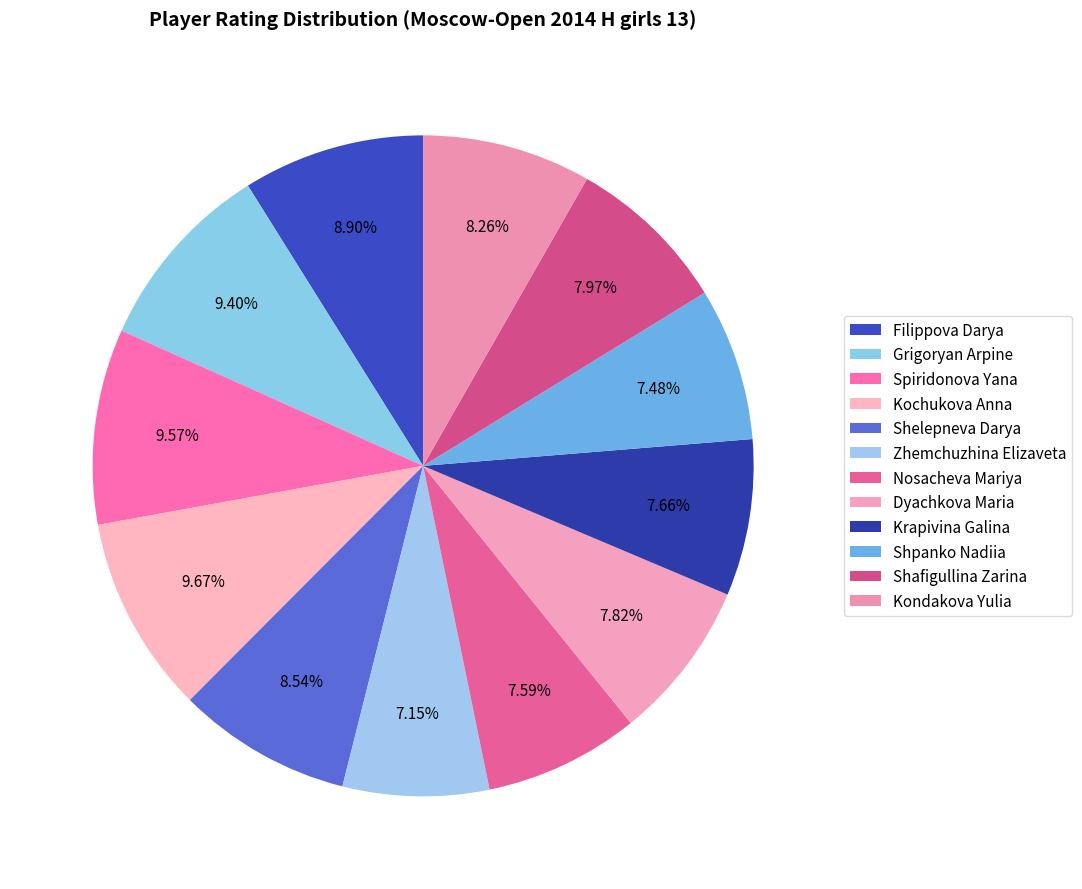

Count the number of slices in the pie.

12